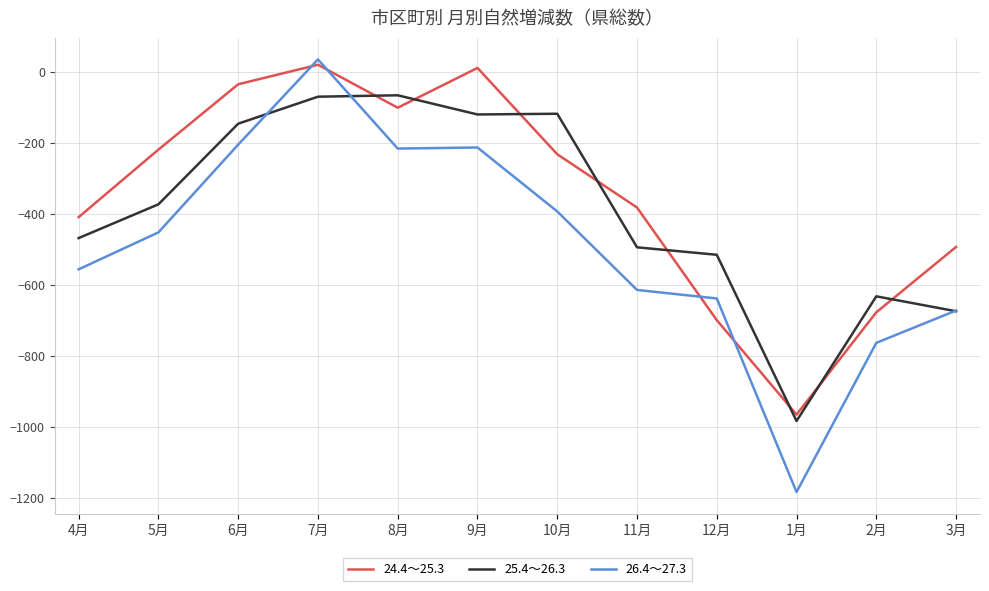

Which series ends up on top after the final intersection of 24.4～25.3 and 26.4～27.3?

24.4～25.3